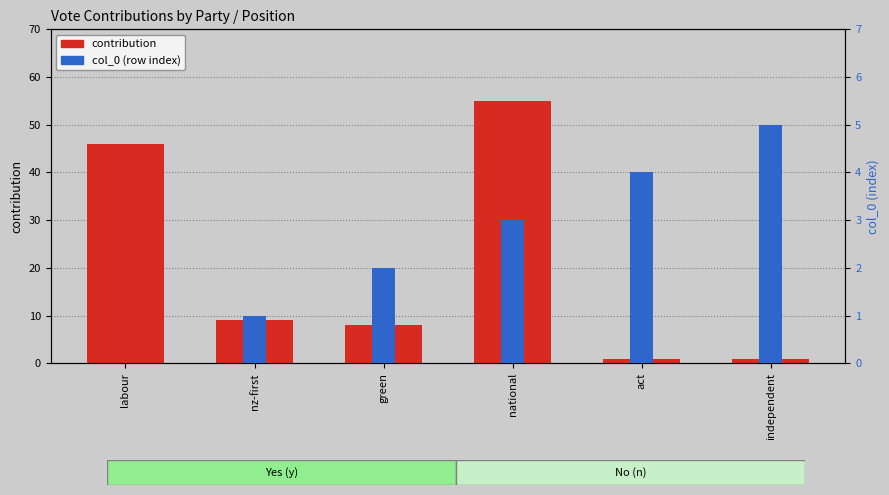

How many positive values does the col_0 (index) series have?

5